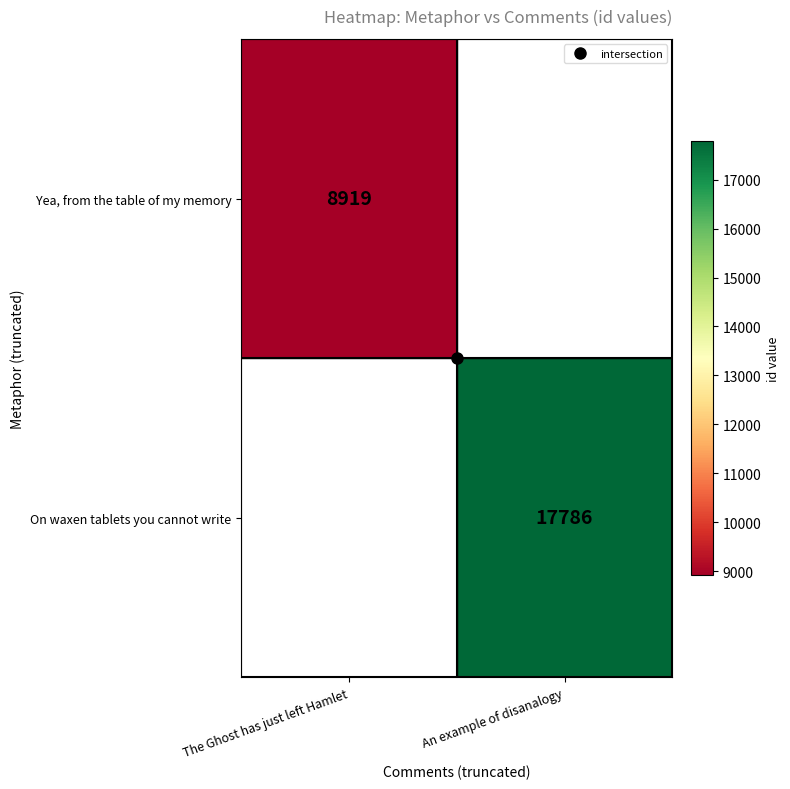

Read the Yea, from the table of my memory value at The Ghost has just left Hamlet.

8919.0